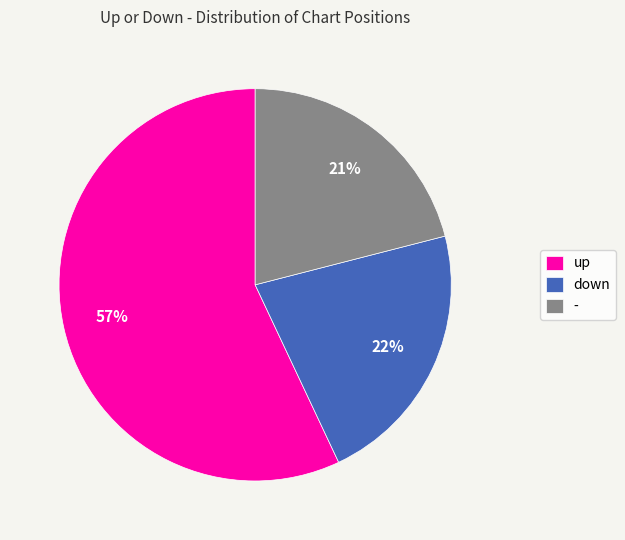

Is the sum of up and down greater than half?

Yes